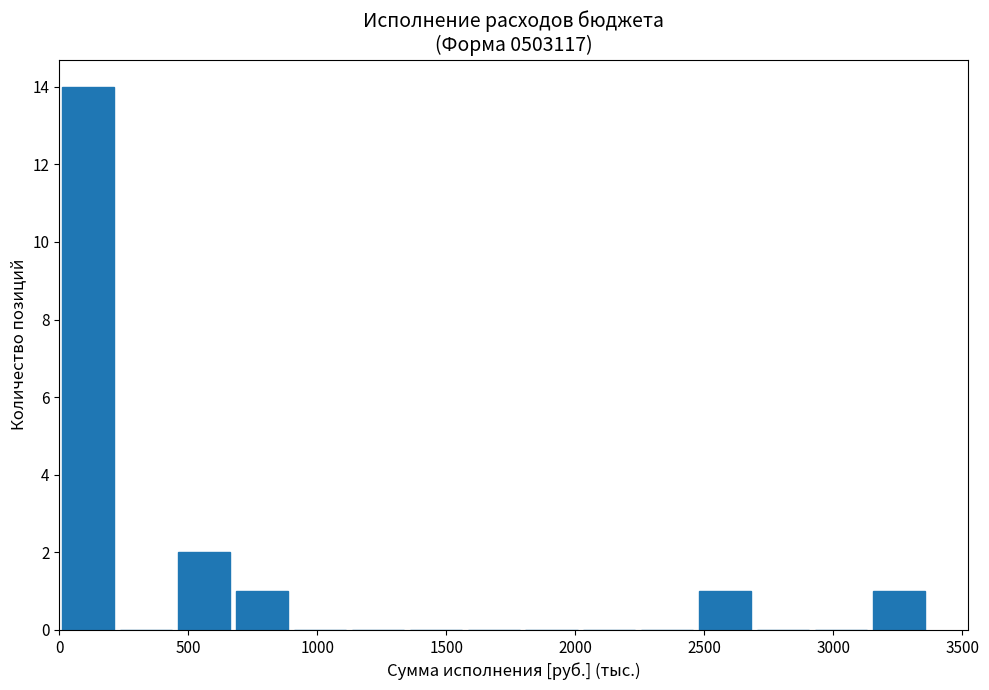

How tall is the bar that spans 650 to 900 on the x-axis? Neither the bar edges nor the heights are printed on the chart, so give them approximately, as read against the axes.

1